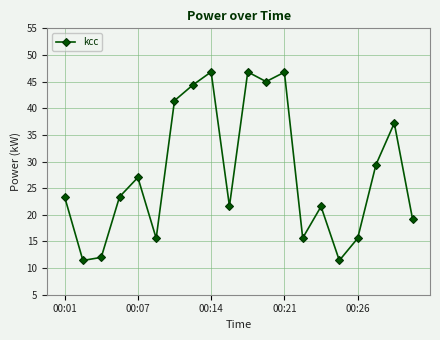

Does the chart display data point markers on the line(s)?

Yes